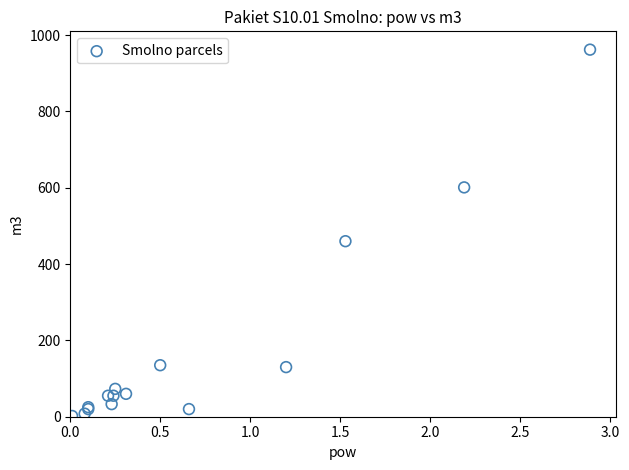

What Y value in the scatter plot is closest to 482?

460